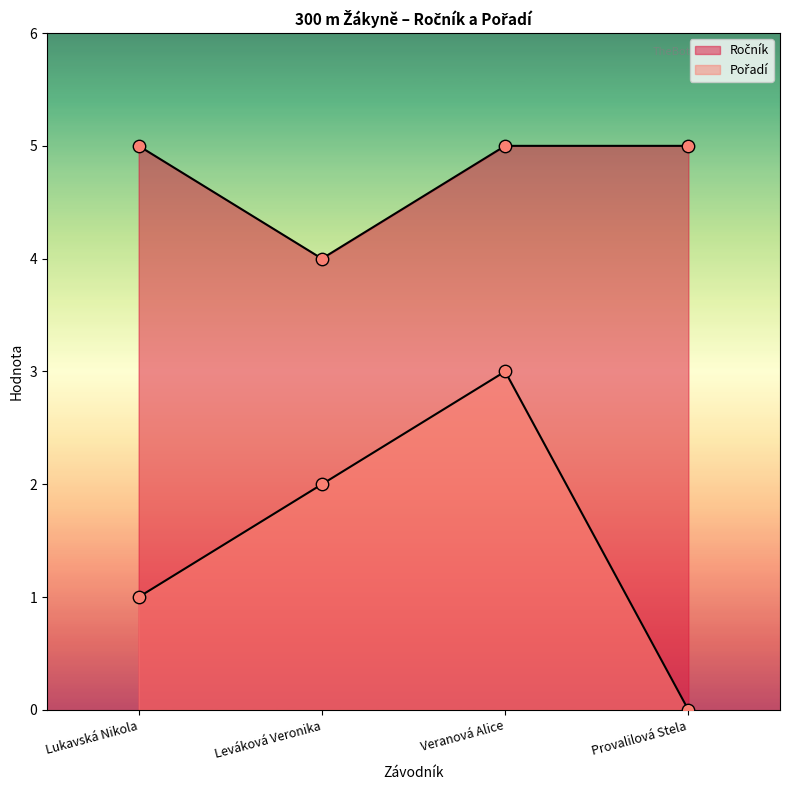

Which series has the widest spread of Y values?

Pořadí